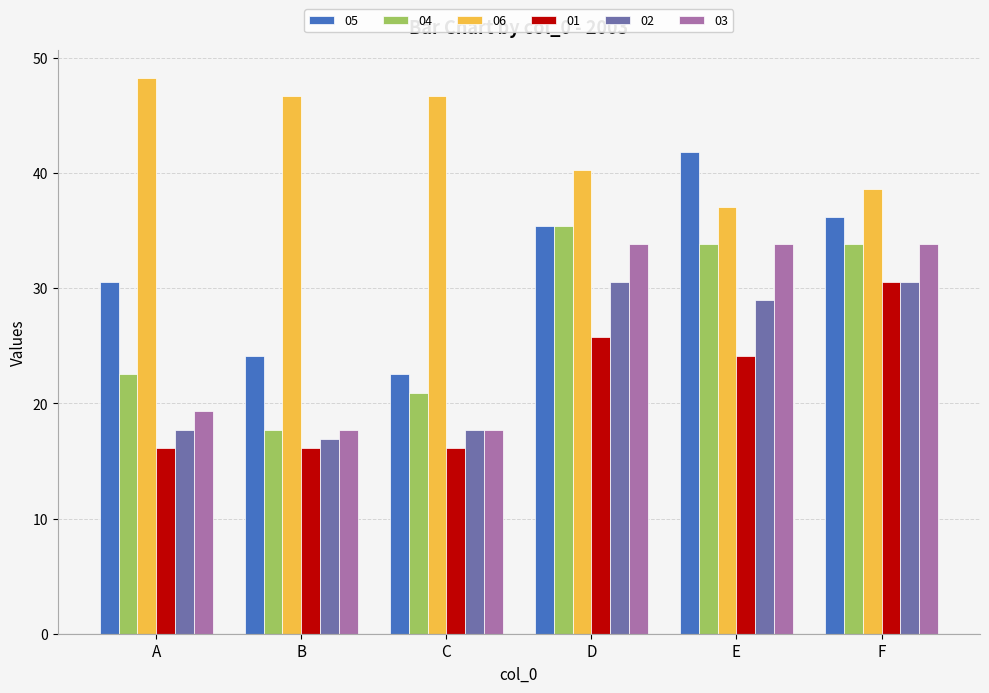

The 01 series shows 30.6 at F. True or false?

True